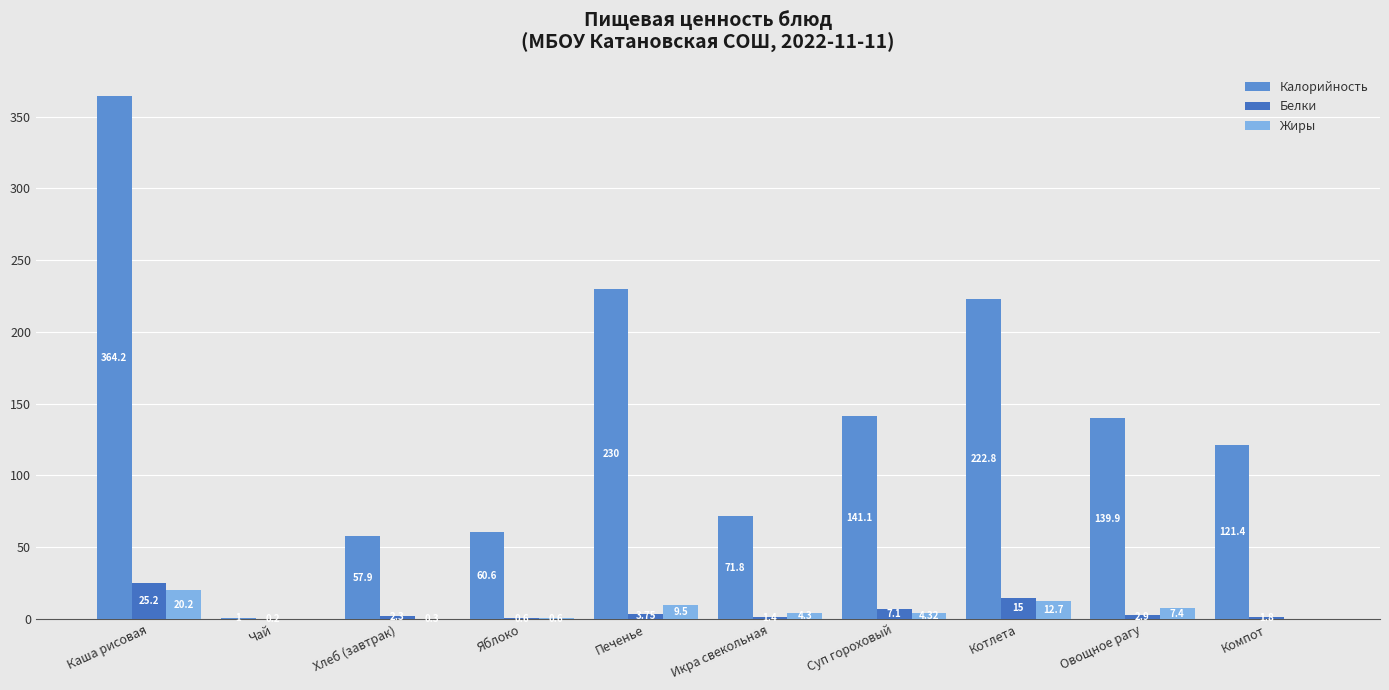

Is the value of Жиры at Суп гороховый greater than the value of Белки at Овощное рагу?

Yes